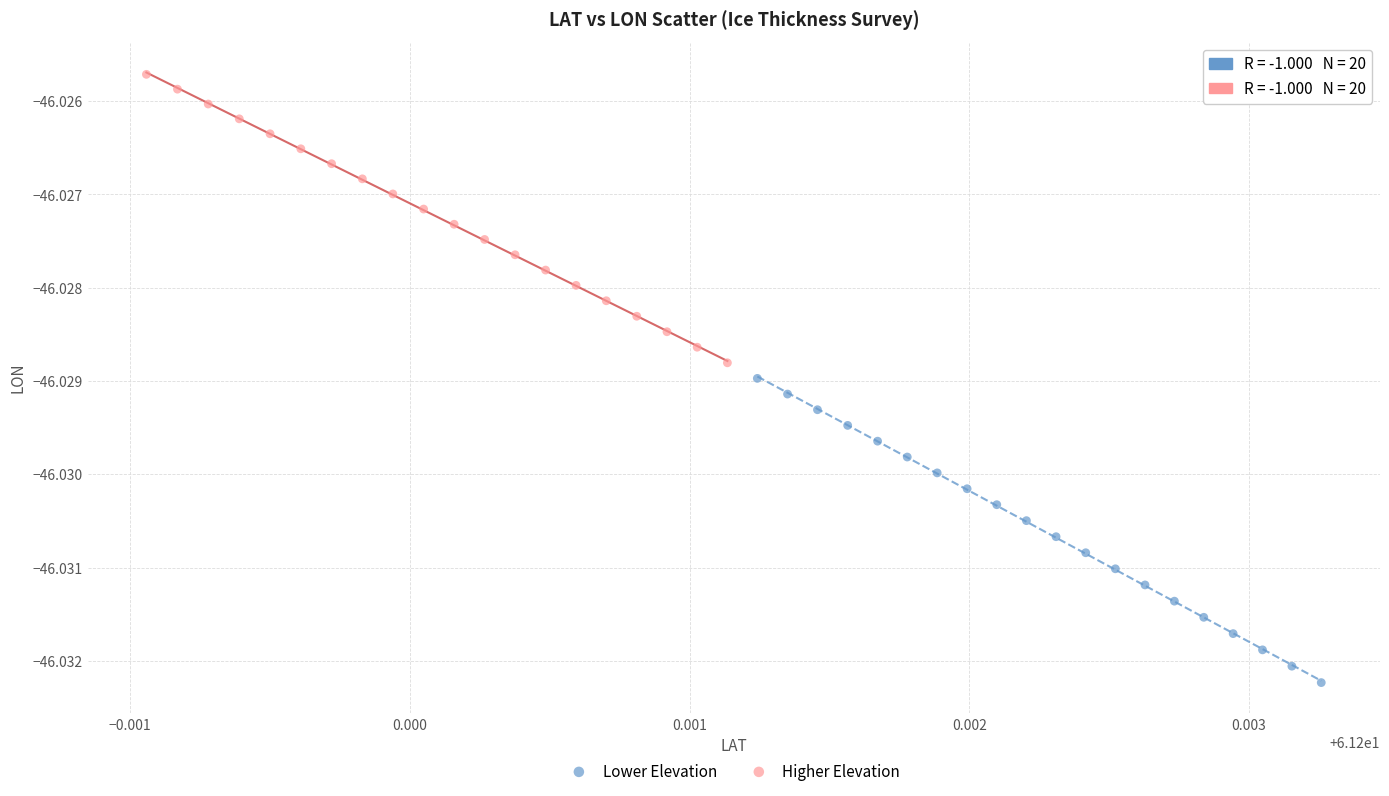

What are all the series names shown in the legend?

Lower Elevation, Higher Elevation